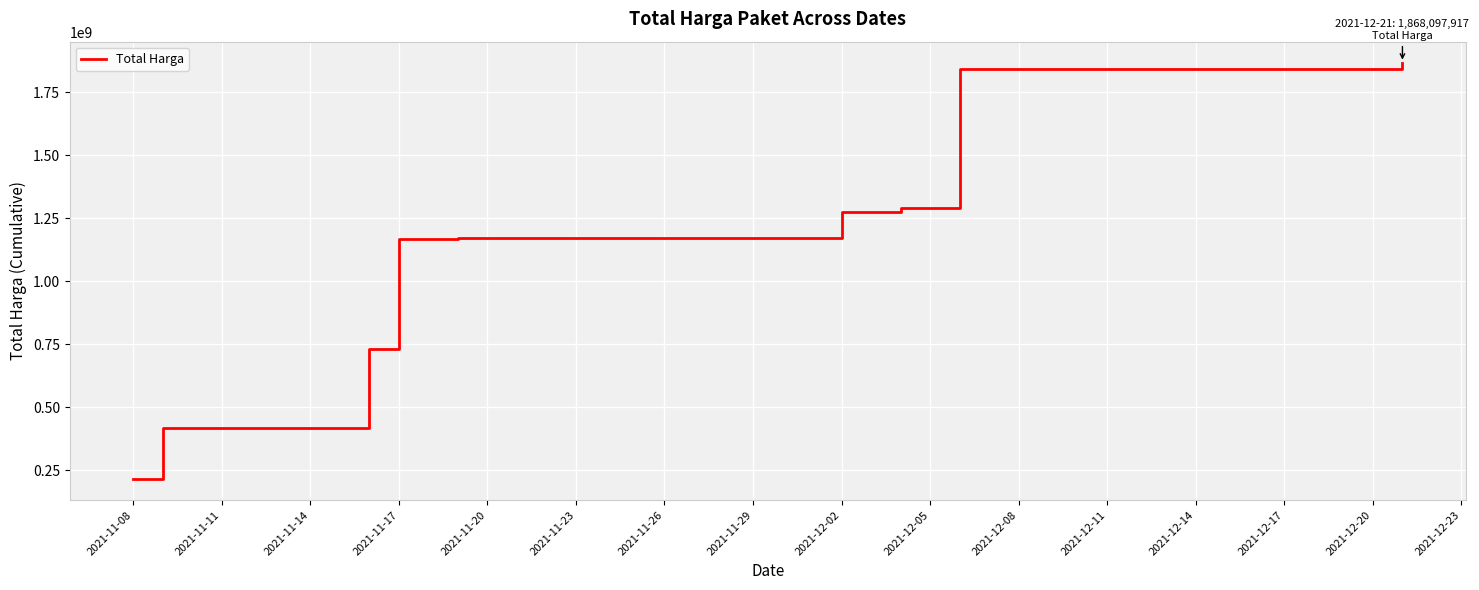

What is the difference between the maximum and minimum values?

1654272917